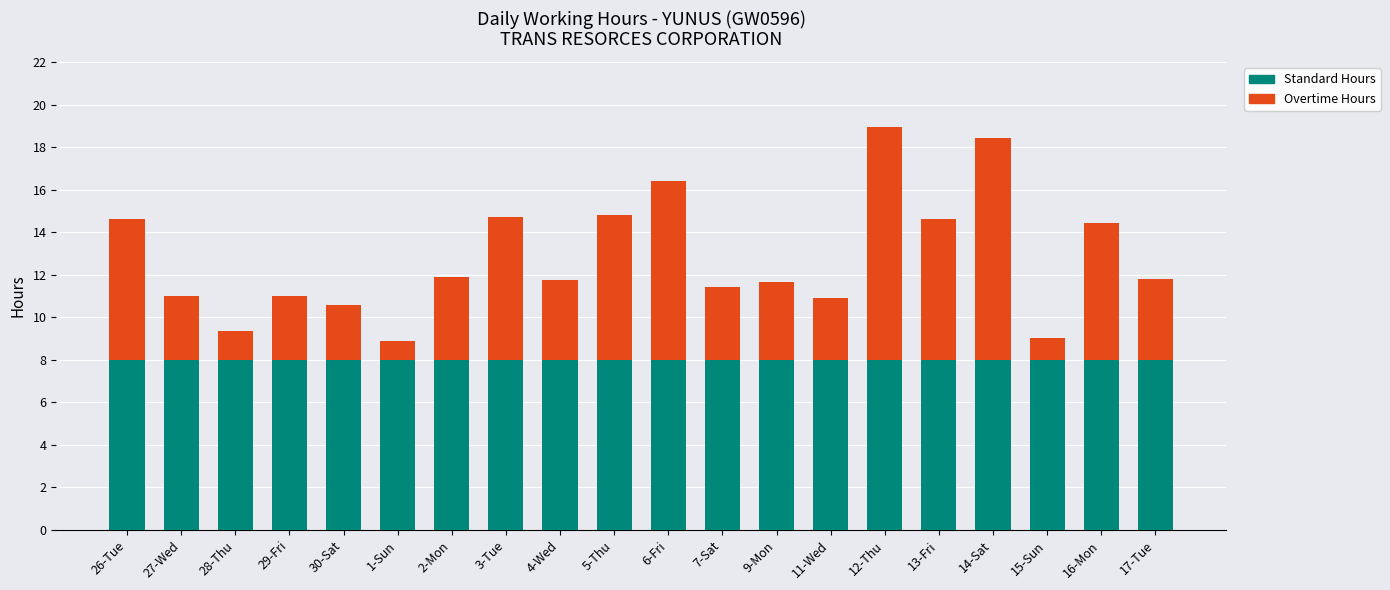

What are all the series names shown in the legend?

Standard Hours, Overtime Hours